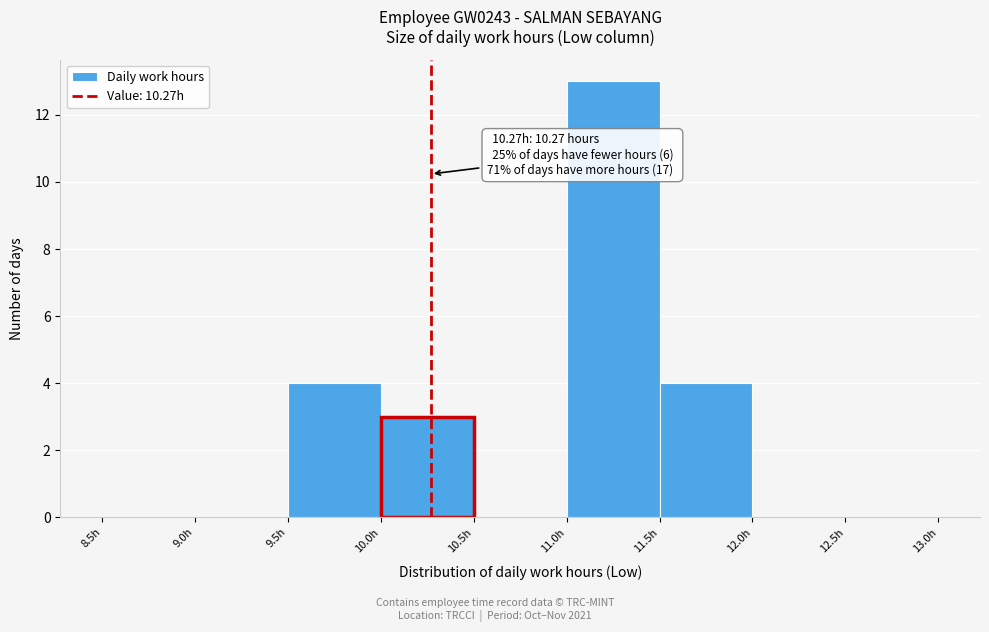

Which range on the x-axis has the tallest bar?

11.0 to 11.5